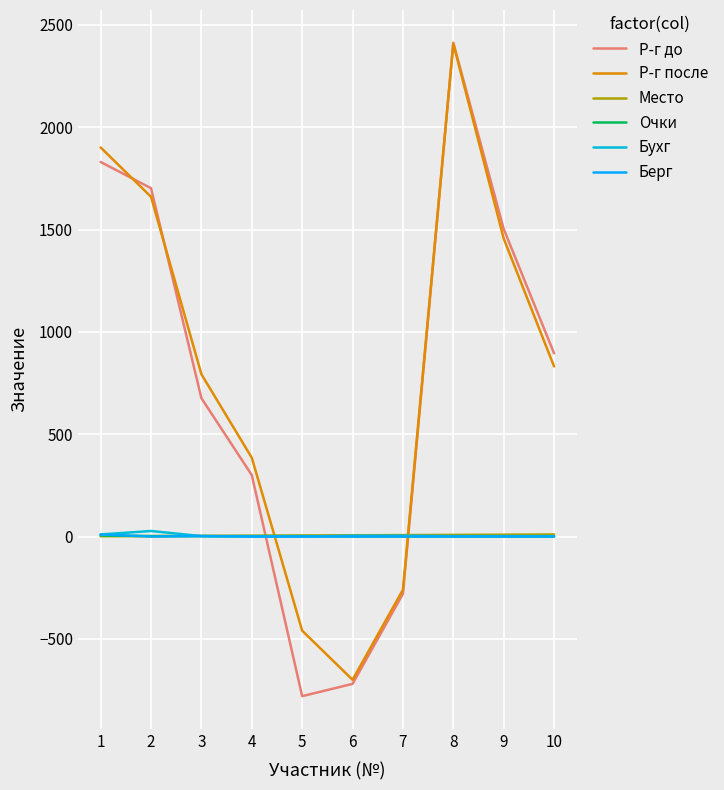

What is the sum of the Р-г после values at 4 and 2?

2045